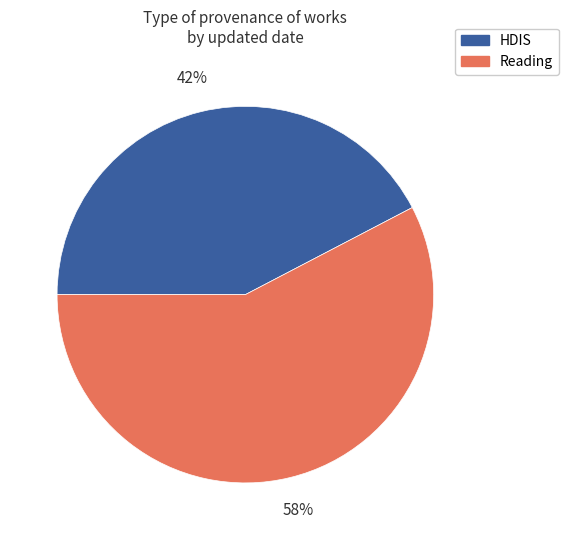

Is there a majority slice in this chart?

Yes